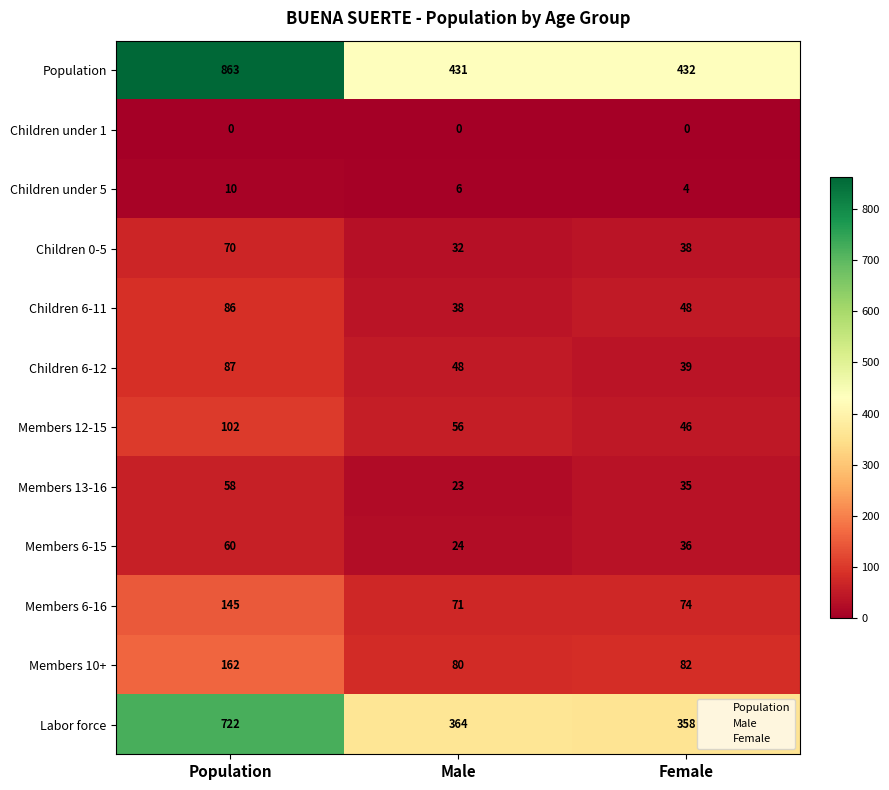

Is it true that Labor force equals 169 at Female?

False